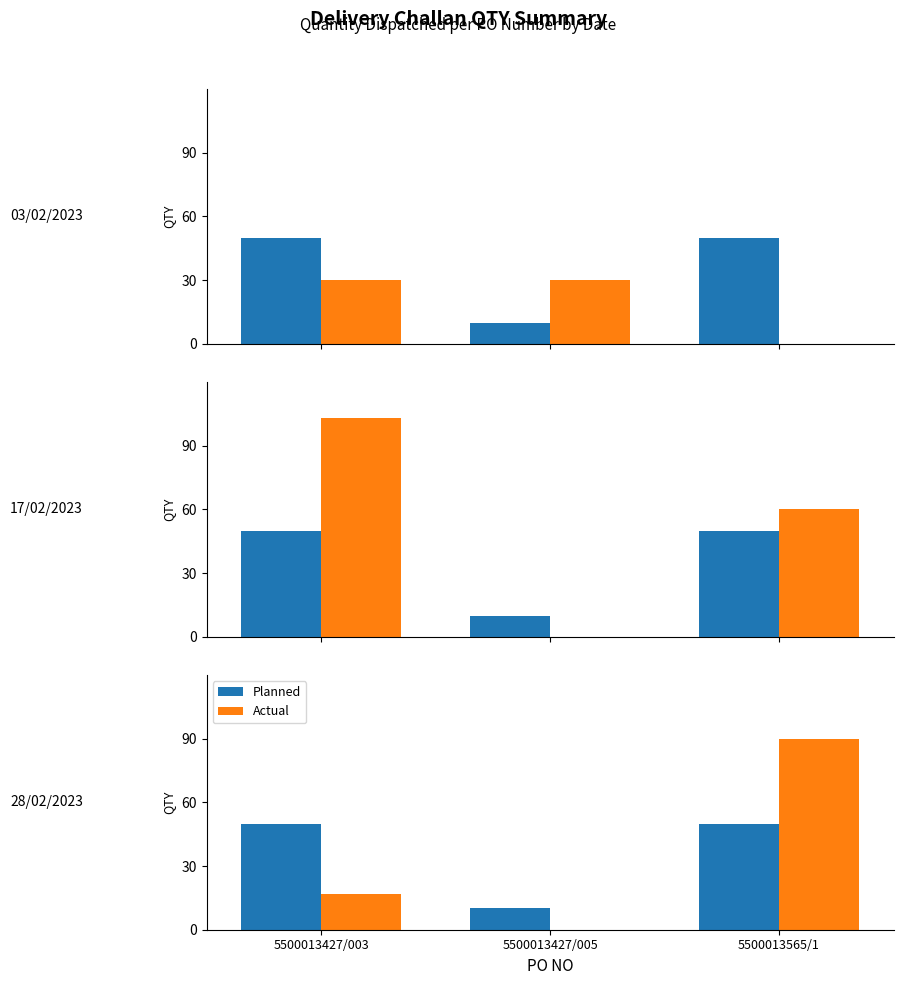

What is the average value of the Planned series?

37